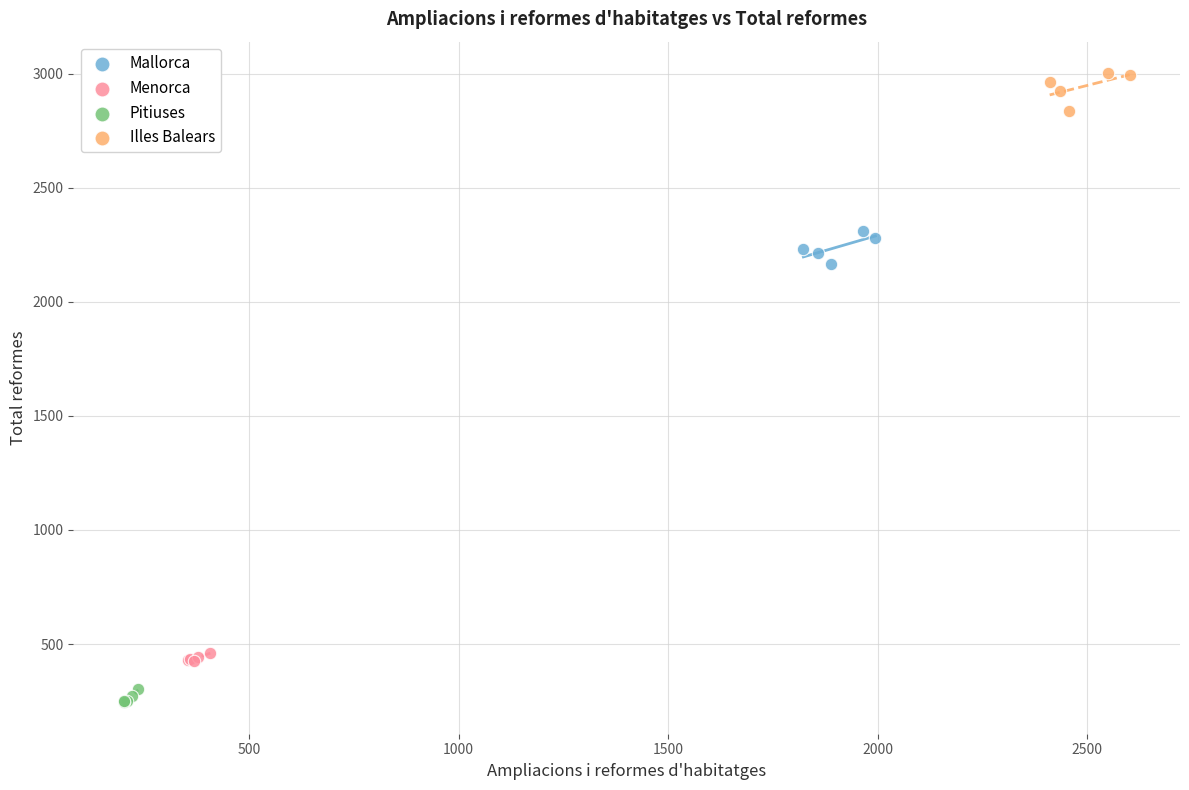

Which series reaches the minimum Y coordinate?

Pitiuses